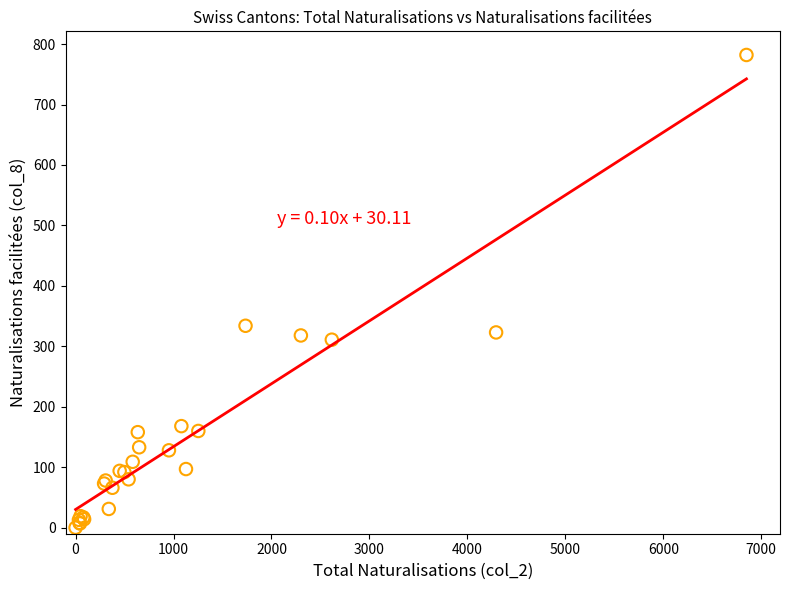

What Y value in the scatter plot is closest to 391?

334